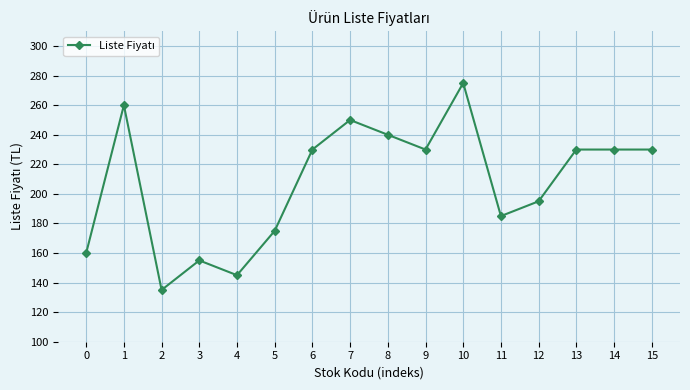

What is the smallest value displayed?

135